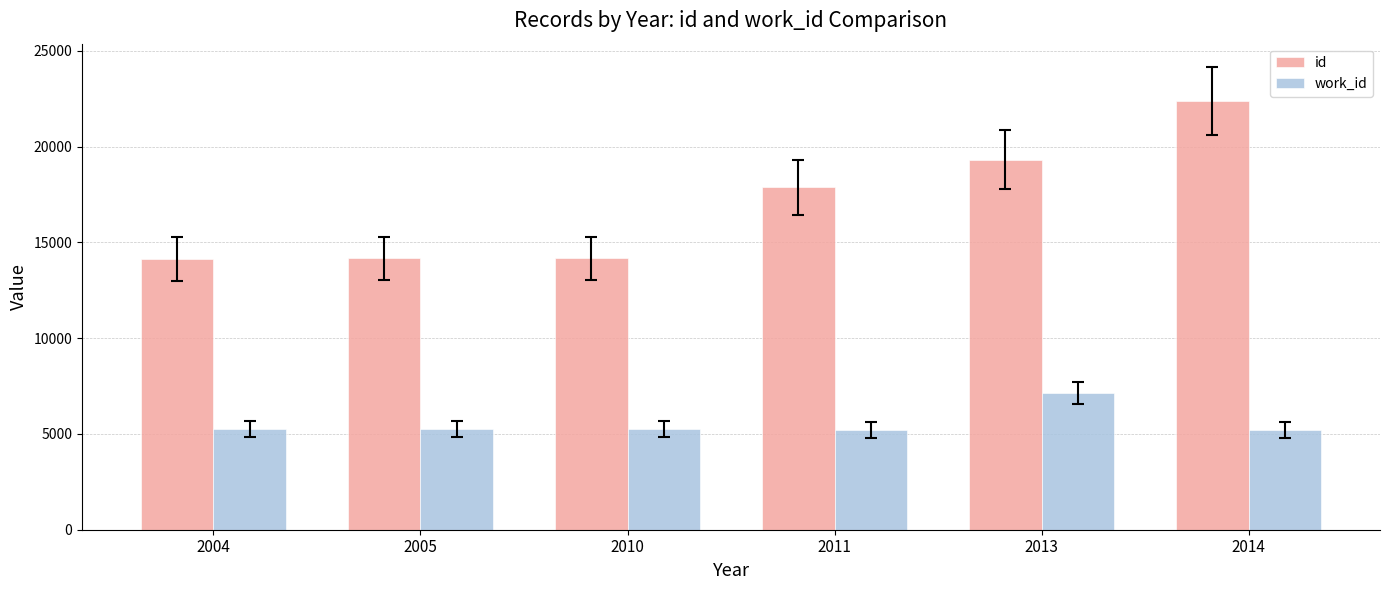

What is the difference between the highest and lowest values at 2005?

8916